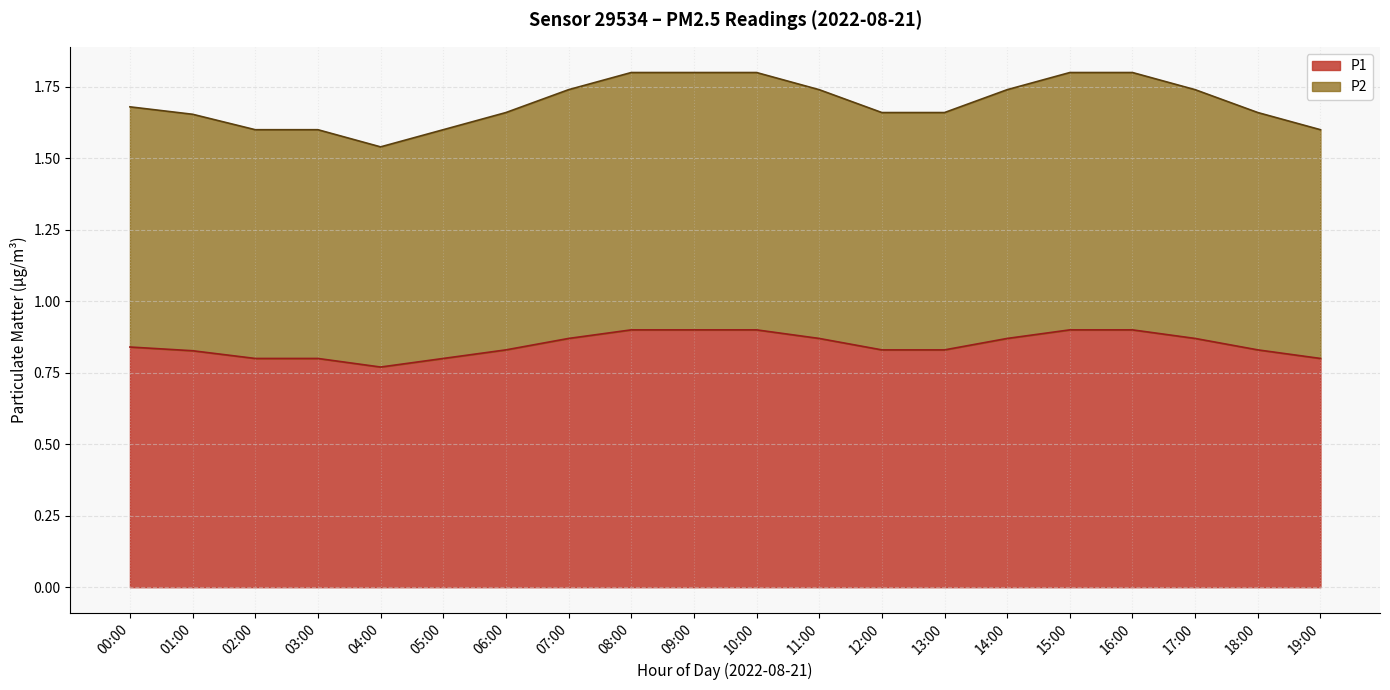

What is the average value of the P2_raw series?

0.8